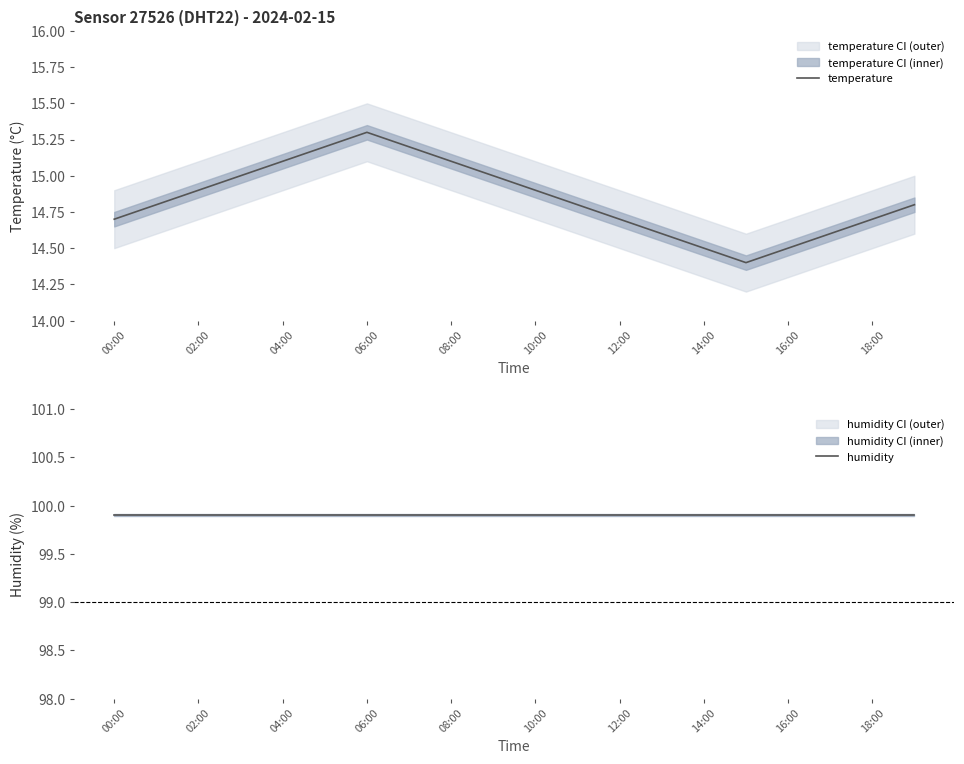

What is the value of the humidity point at the 14th from the left?

99.9